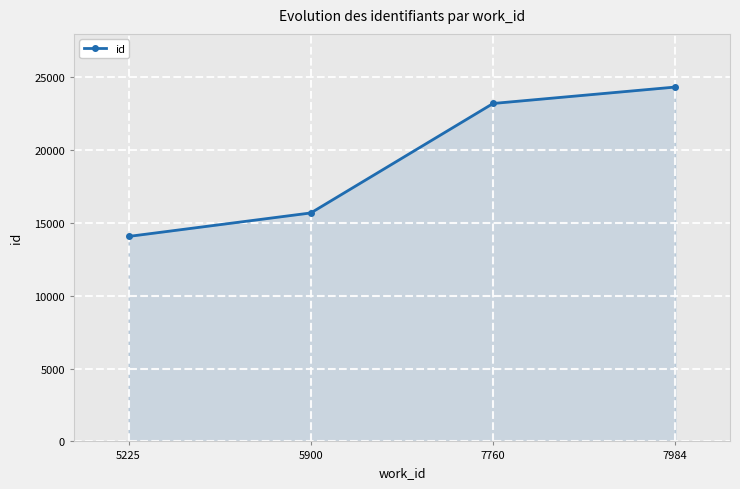

What is the ratio of the value at 7984 to the value at 5900?

1.6